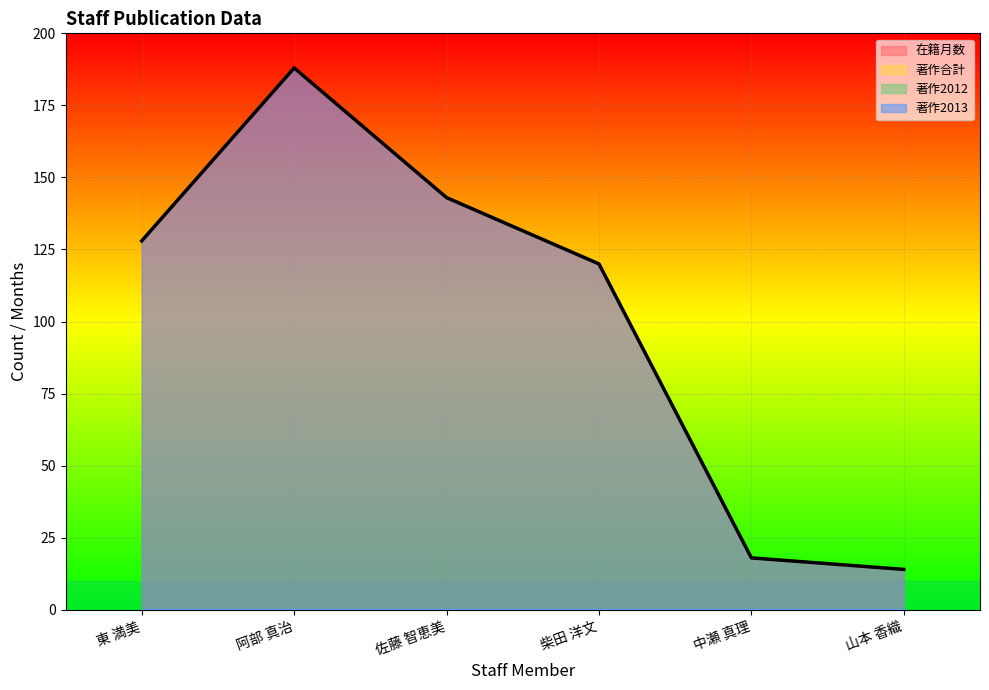

At how many categories does at least one series exceed 10?

6